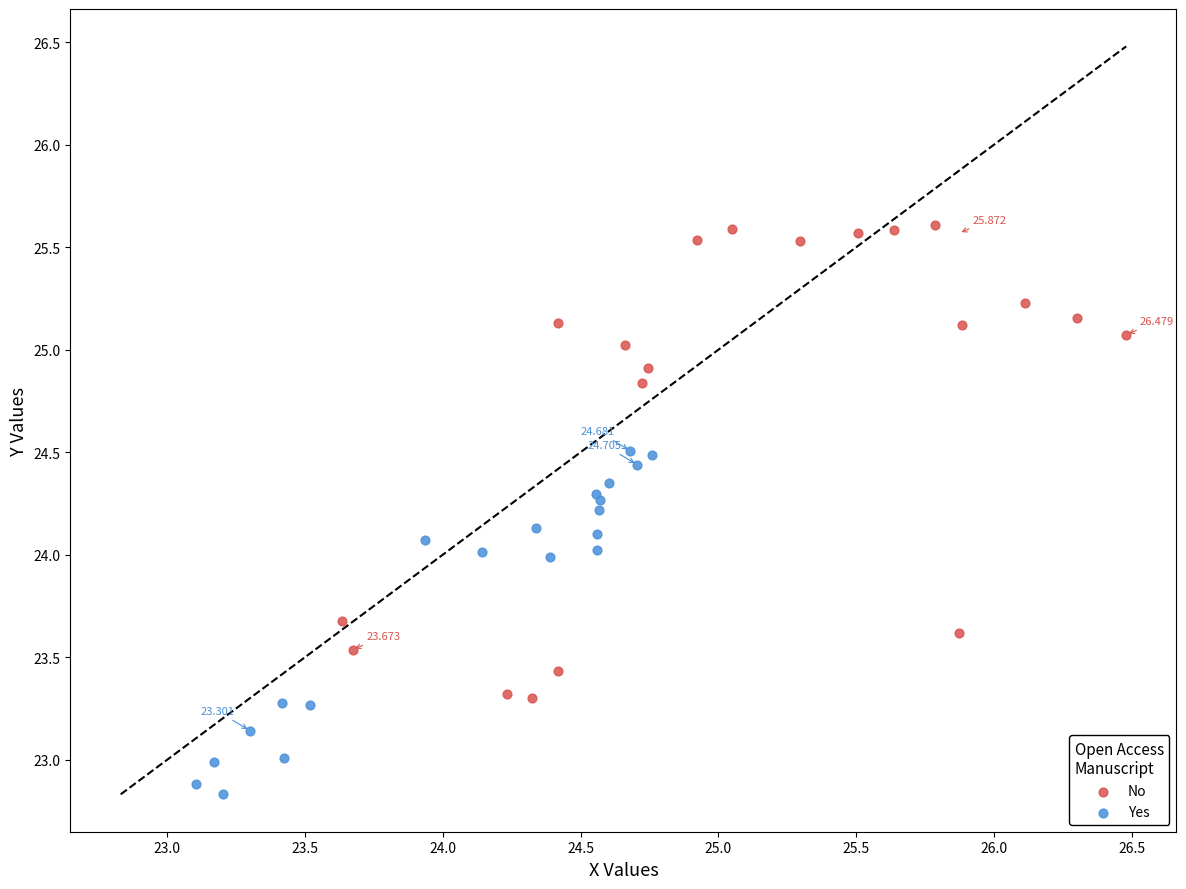

Which series contains the lowest Y value?

Yes